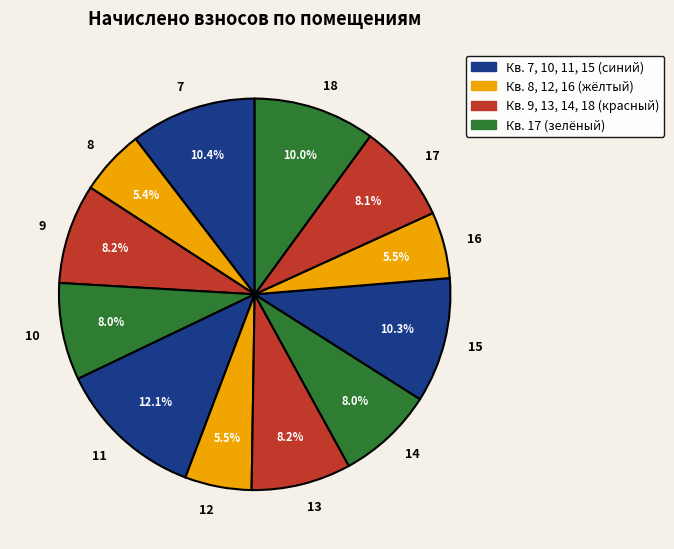

What is the largest slice in the pie chart?

11